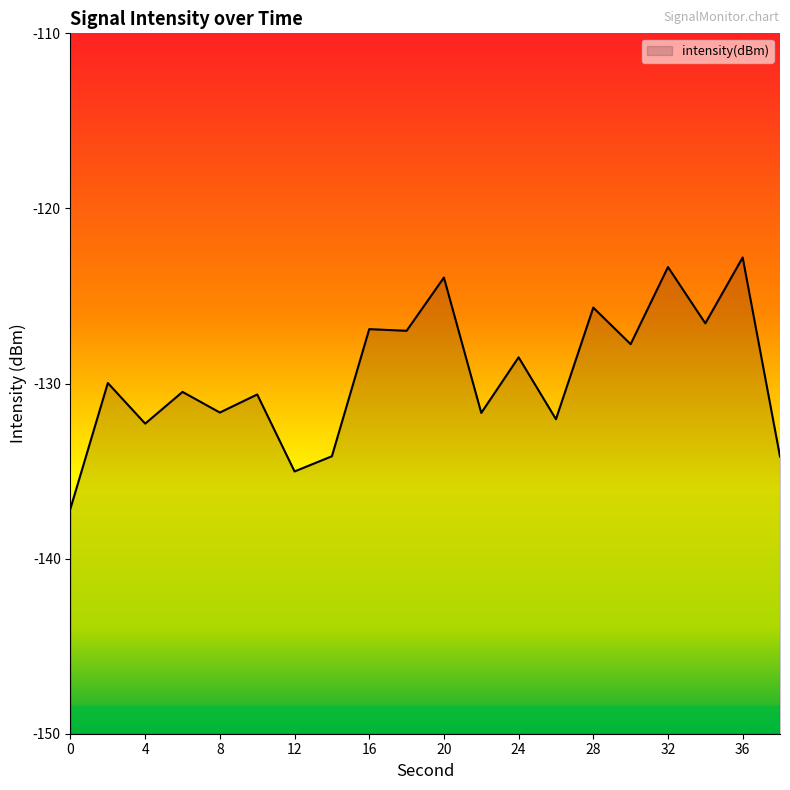

The value at 22 is -42.5. True or false?

False